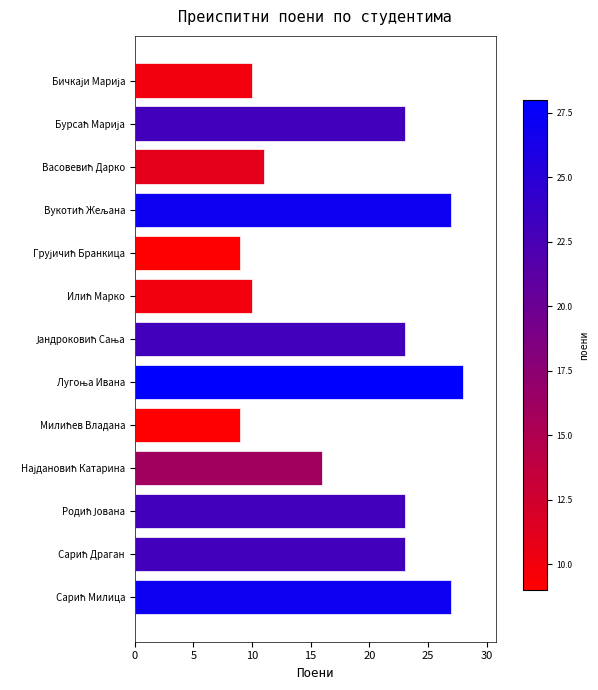

What is the sum of all values?

239